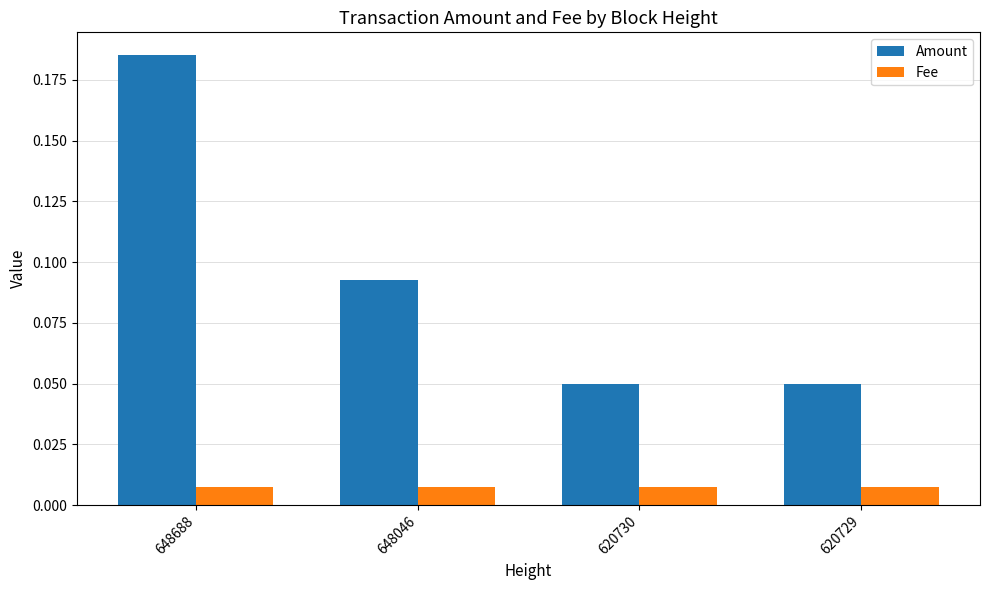

True or false: Amount has a value of 0.3 at 648688.

False